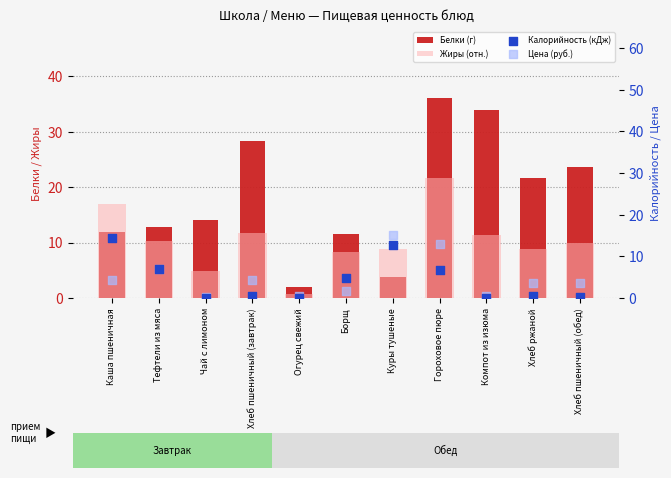

Which series reaches the maximum Y coordinate?

Белки (г)